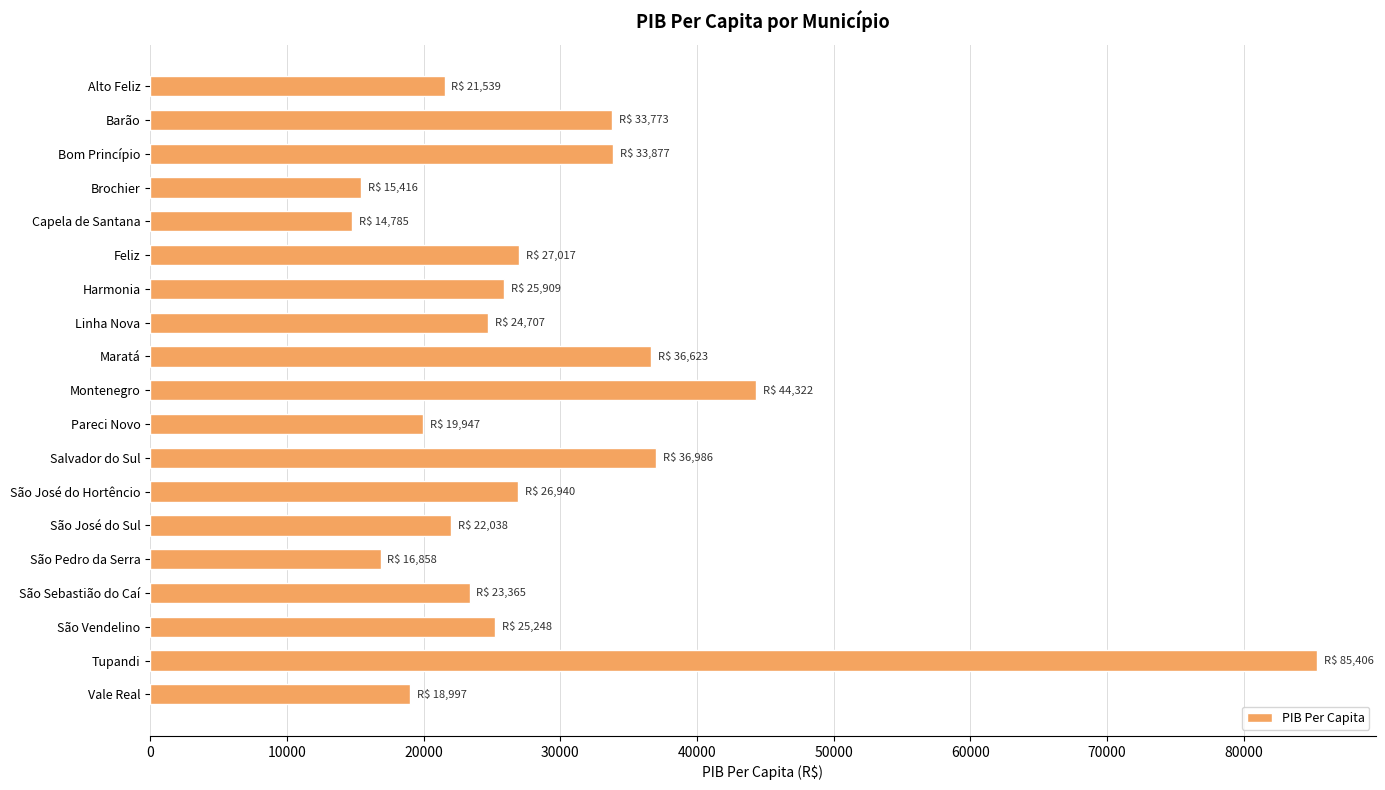

Which label corresponds to the largest value in the chart?

Tupandi